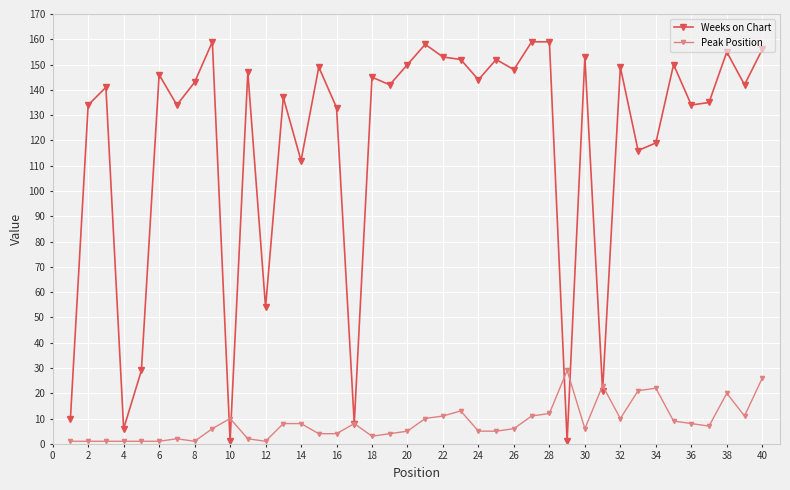

What is the highest value of the Weeks on Chart series?

159